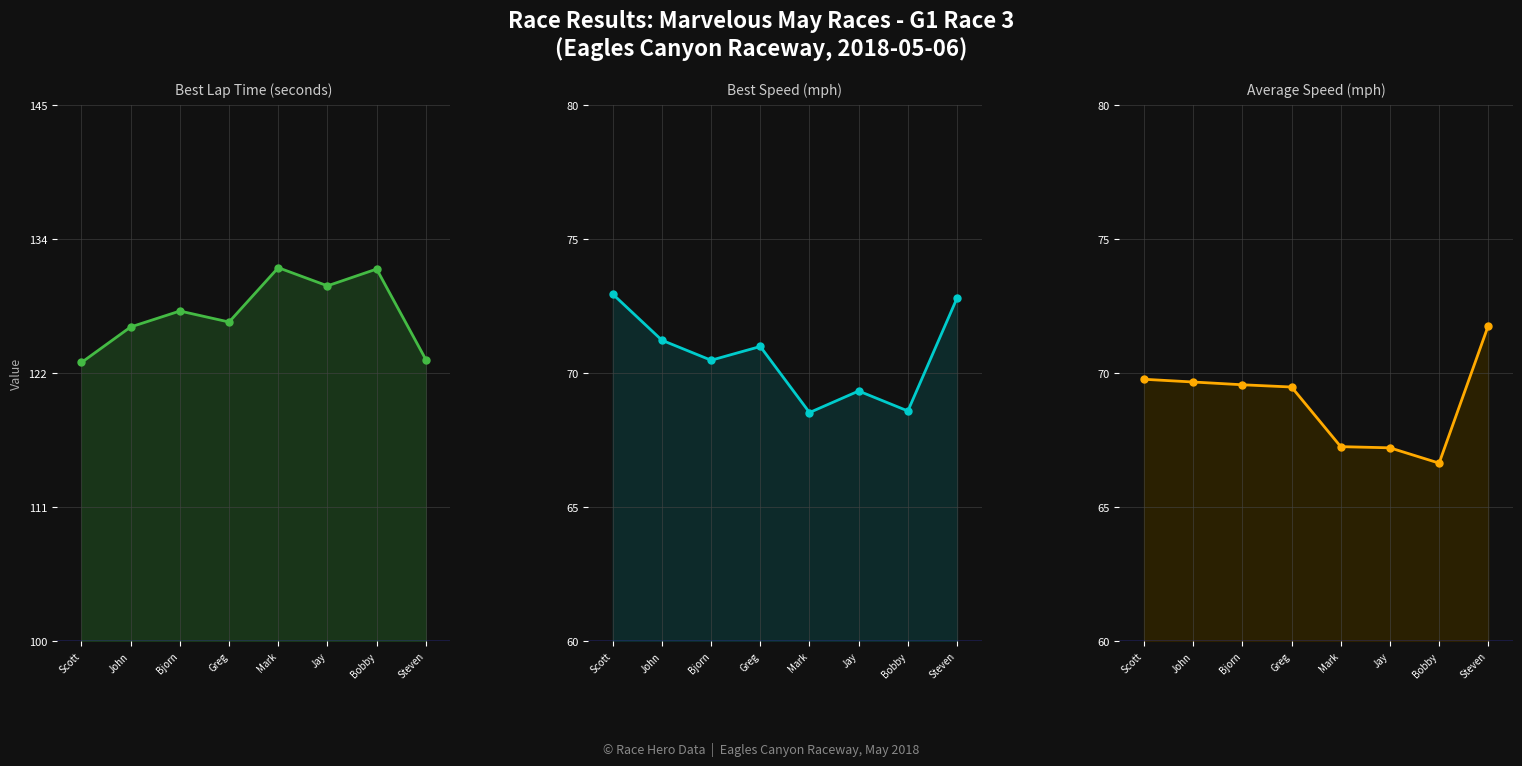

Is it true that Best Lap time equals 131.2 at Bobby?

True